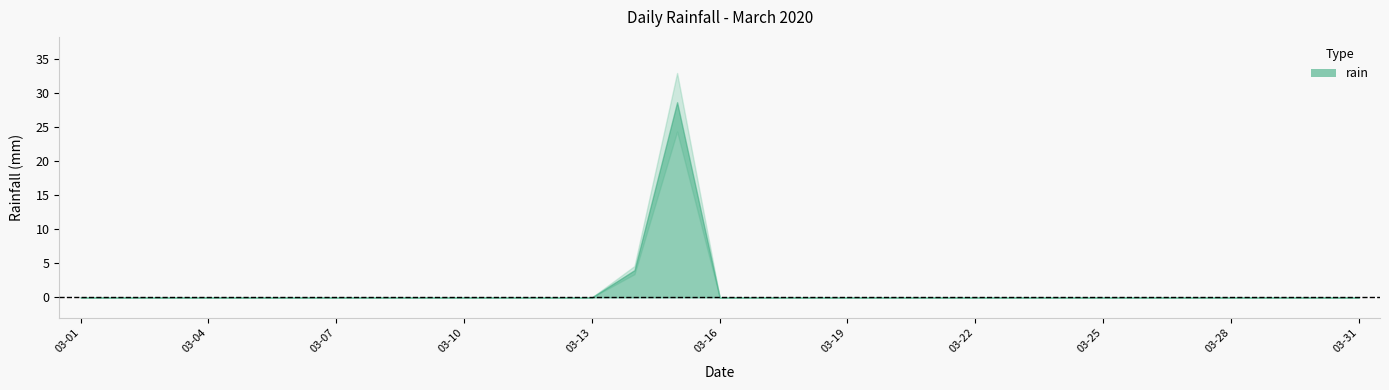

Reading left to right, transcribe all the data shown in this chart.

2020-03-01=0.0	2020-03-02=0.0	2020-03-03=0.0	2020-03-04=0.0	2020-03-05=0.0	2020-03-06=0.0	2020-03-07=0.0	2020-03-08=0.0	2020-03-09=0.0	2020-03-10=0.0	2020-03-11=0.0	2020-03-12=0.0	2020-03-13=0.0	2020-03-14=4.0	2020-03-15=28.6	2020-03-16=0.0	2020-03-17=0.0	2020-03-18=0.0	2020-03-19=0.0	2020-03-20=0.0	2020-03-21=0.0	2020-03-22=0.0	2020-03-23=0.0	2020-03-24=0.0	2020-03-25=0.0	2020-03-26=0.0	2020-03-27=0.0	2020-03-28=0.0	2020-03-29=0.0	2020-03-30=0.0	2020-03-31=0.0